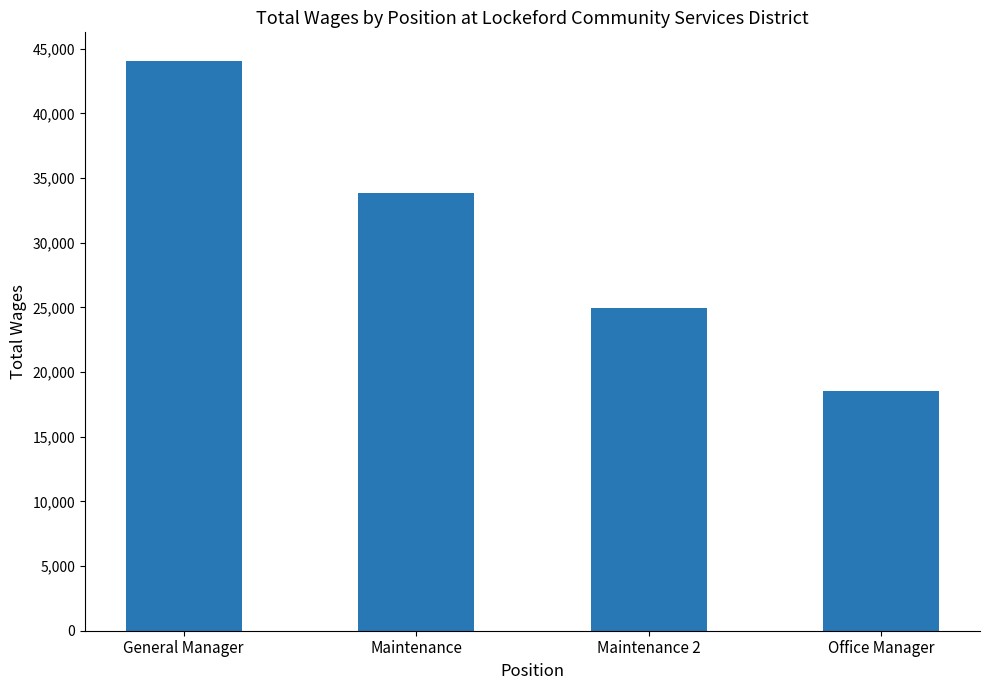

What is the difference between the values at Maintenance 2 and Office Manager?

6354